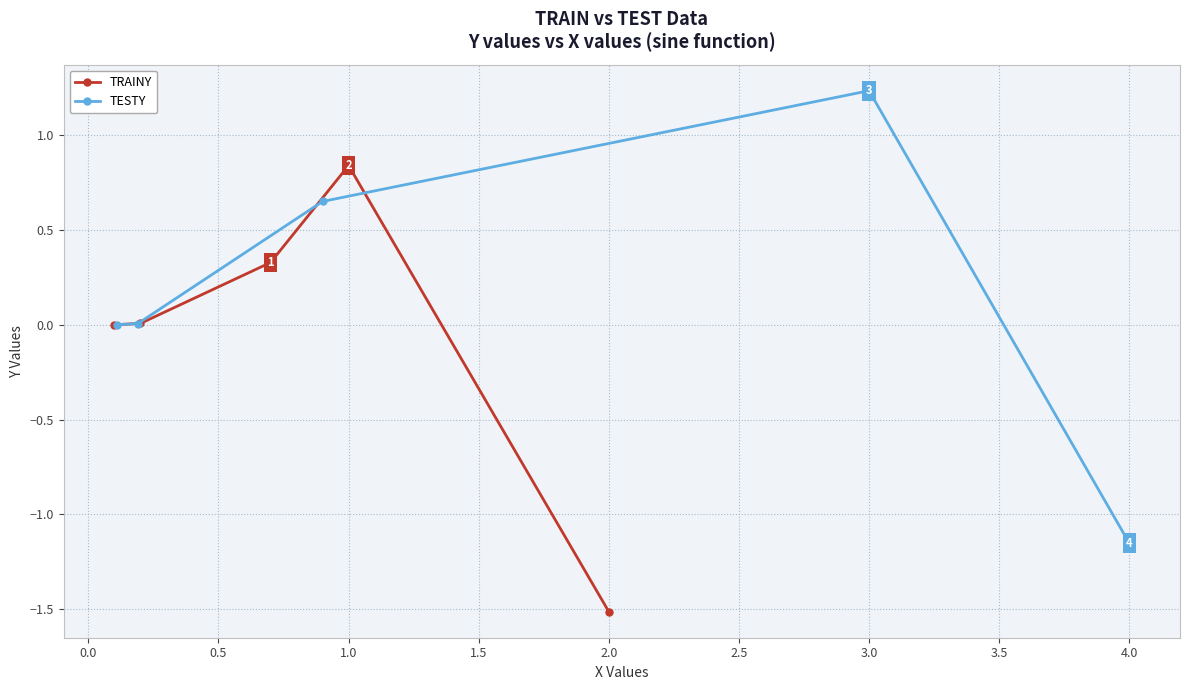

True or false: TRAINY has more than 2 points higher than both neighbors.

False